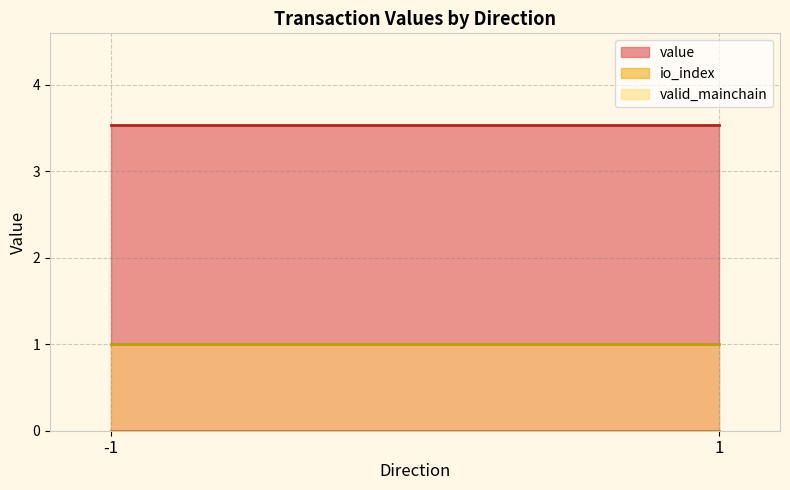

What is the difference between the highest and lowest values at -1?

3.5